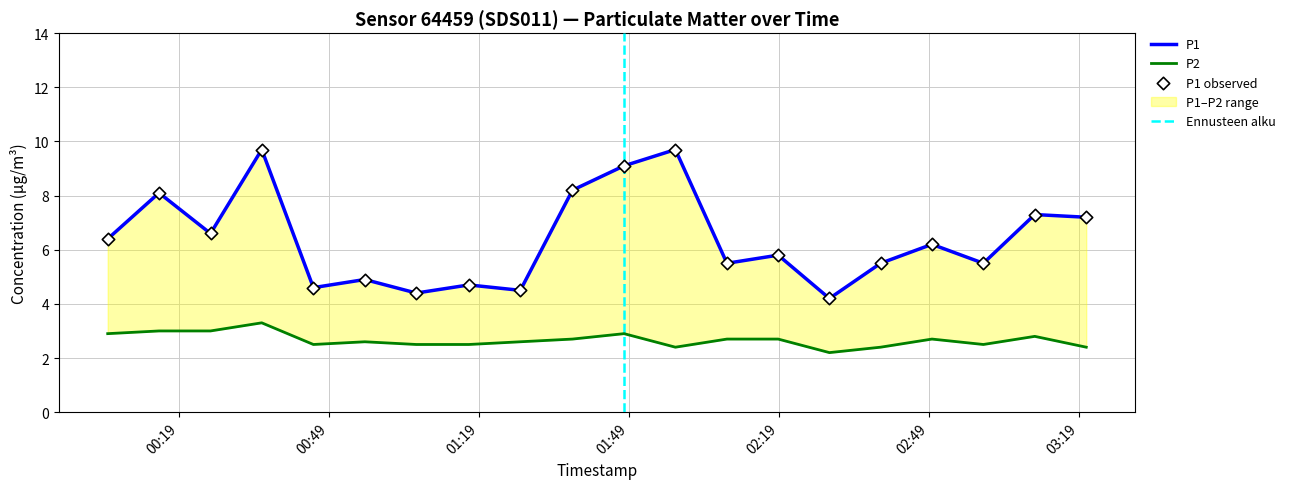

At how many categories does at least one series exceed 4?

20